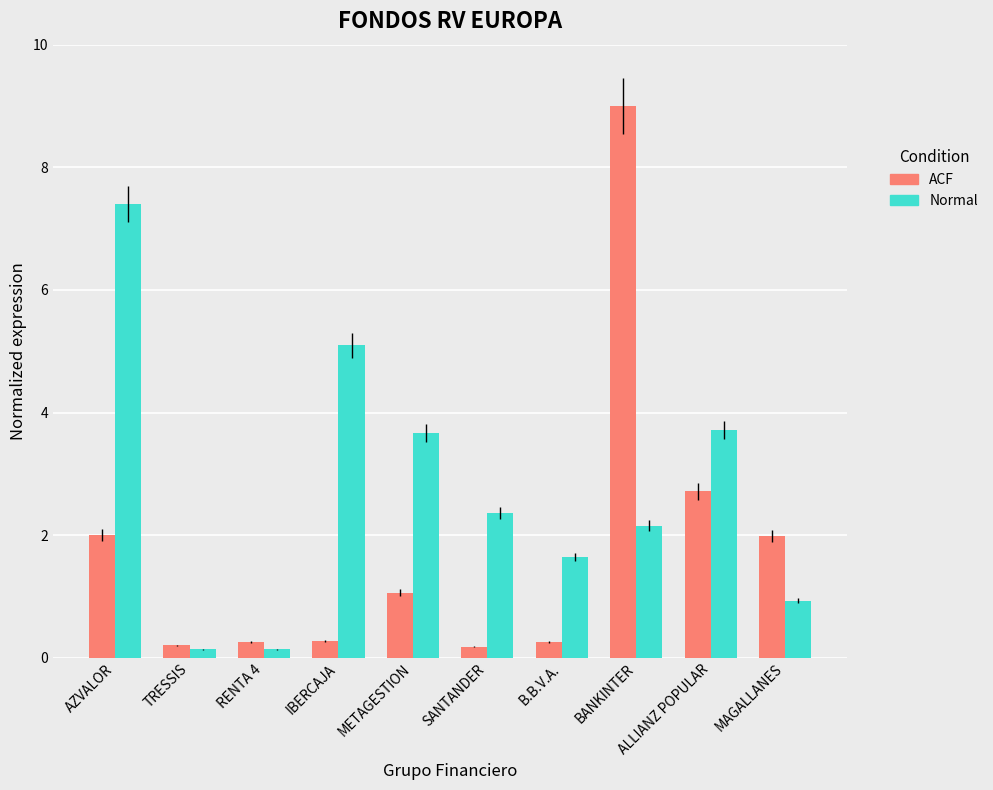

What is the label of the 8th bar from the left?

BANKINTER